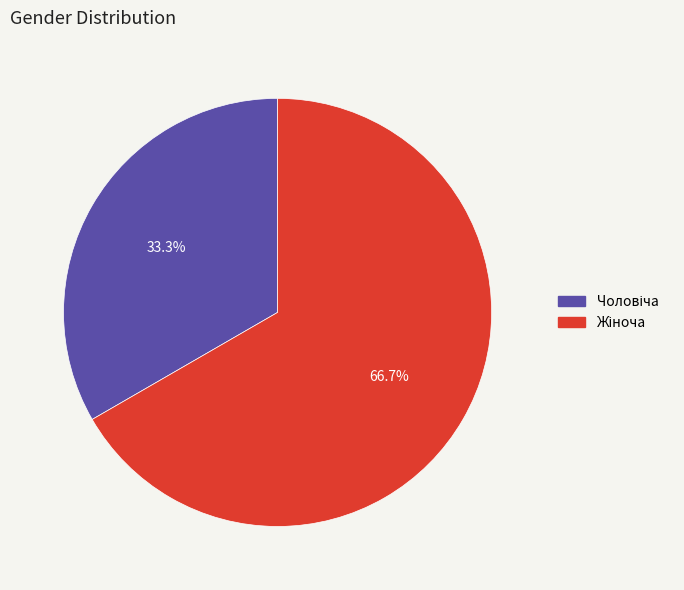

Is there a majority slice in this chart?

Yes